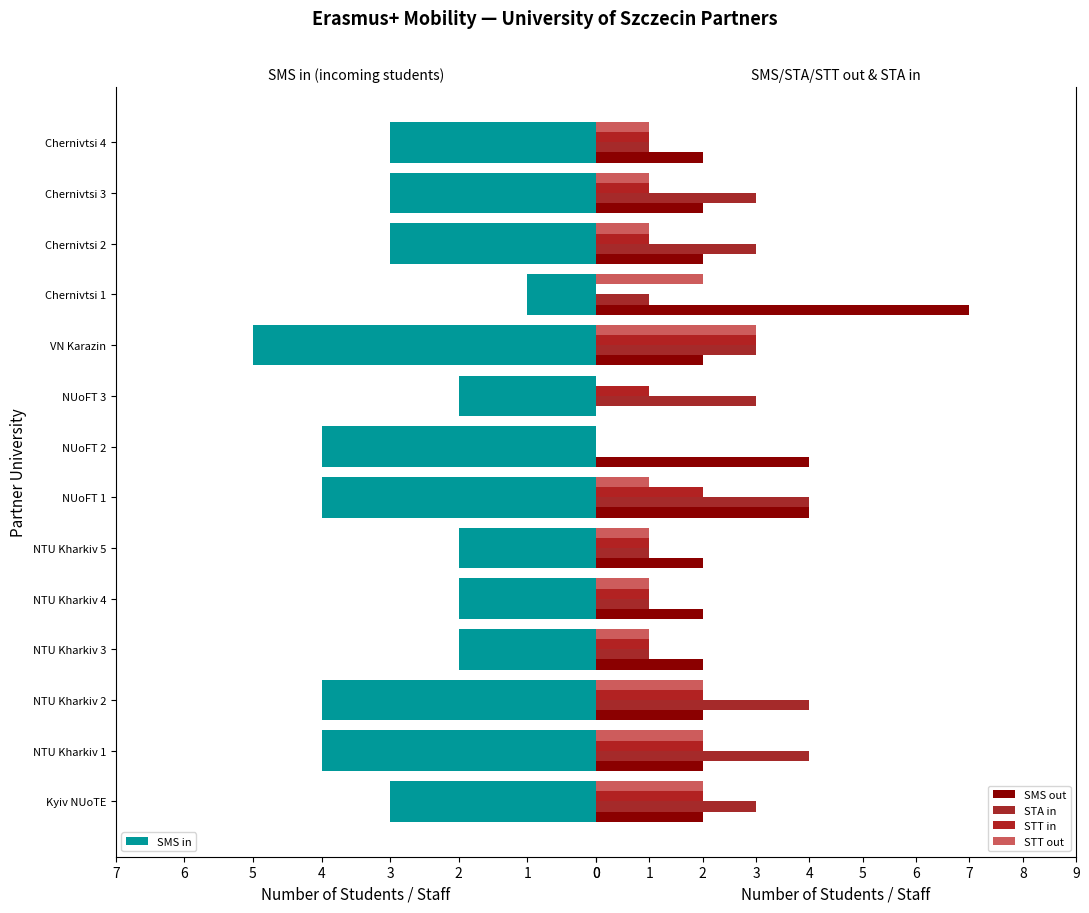

Does the chart contain any negative values?

No